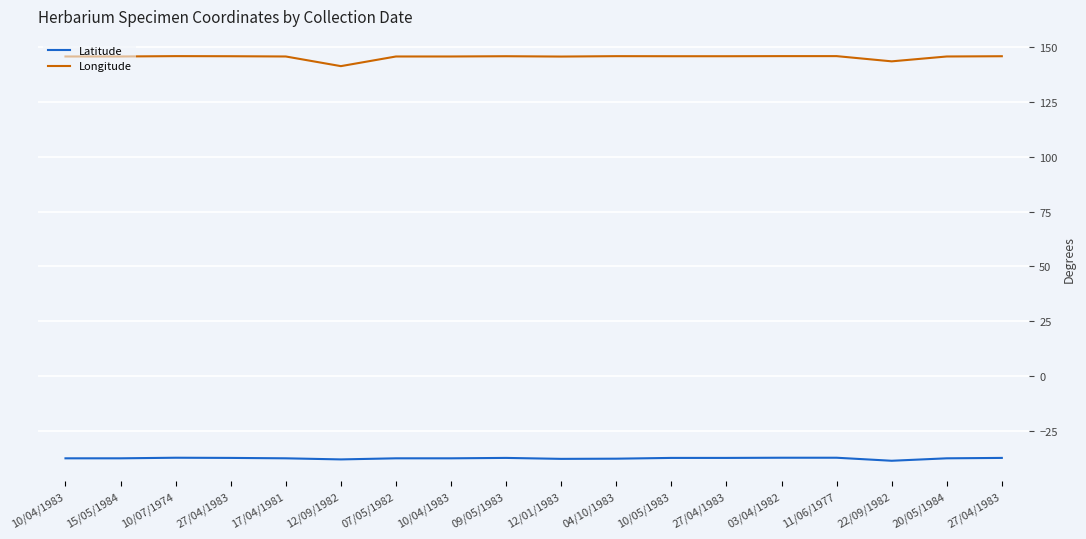

True or false: Latitude and Longitude cross at least once.

False